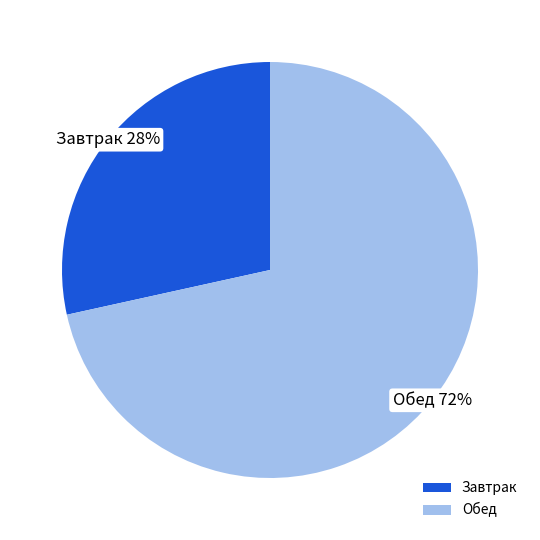

To the nearest percent, what percentage of the pie is Обед?

72%